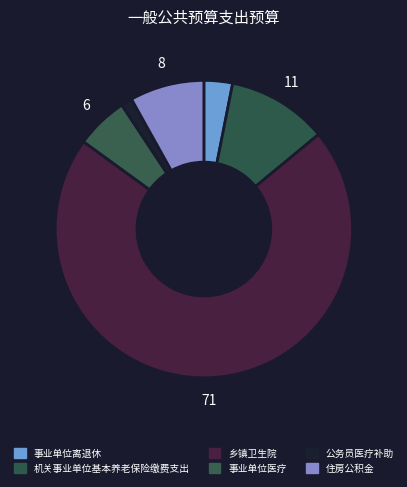

What percentage is the 公务员医疗补助 slice, to the nearest percent?

1%